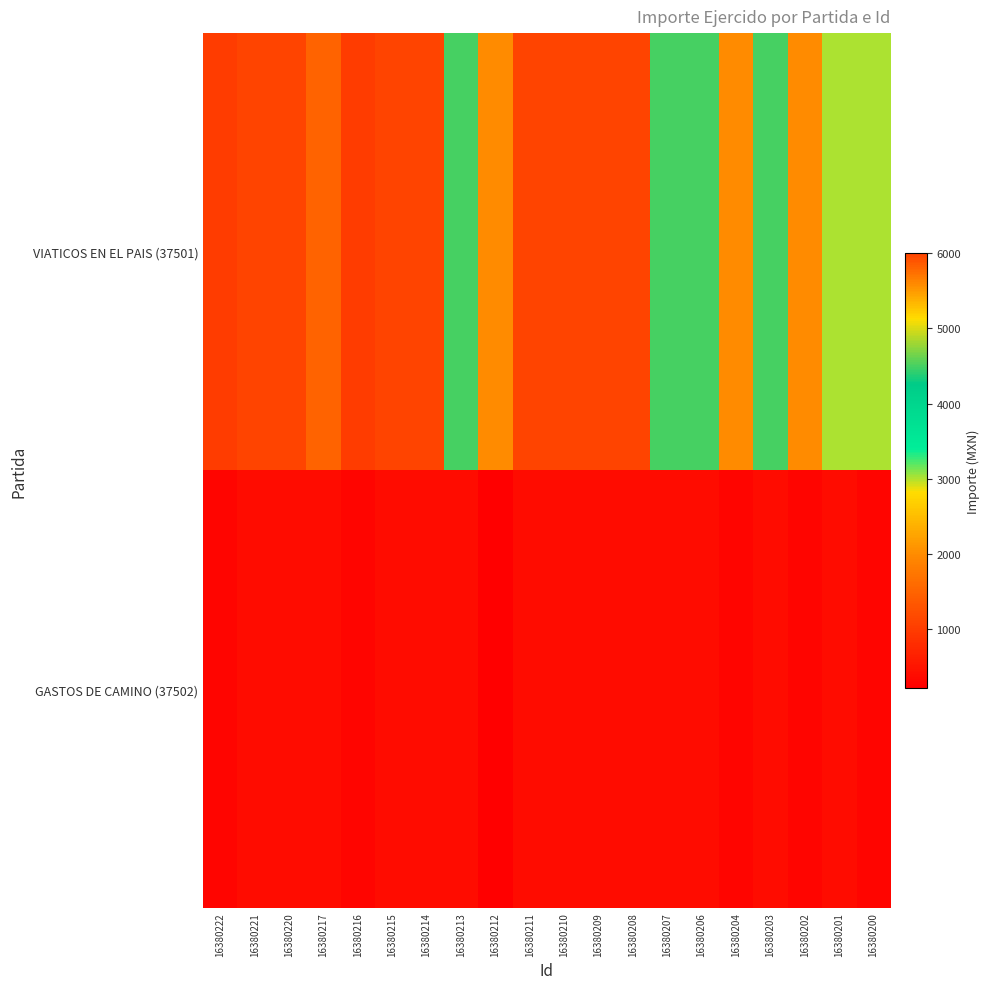

Which has a higher value, 16380221 or 16380220?

16380221